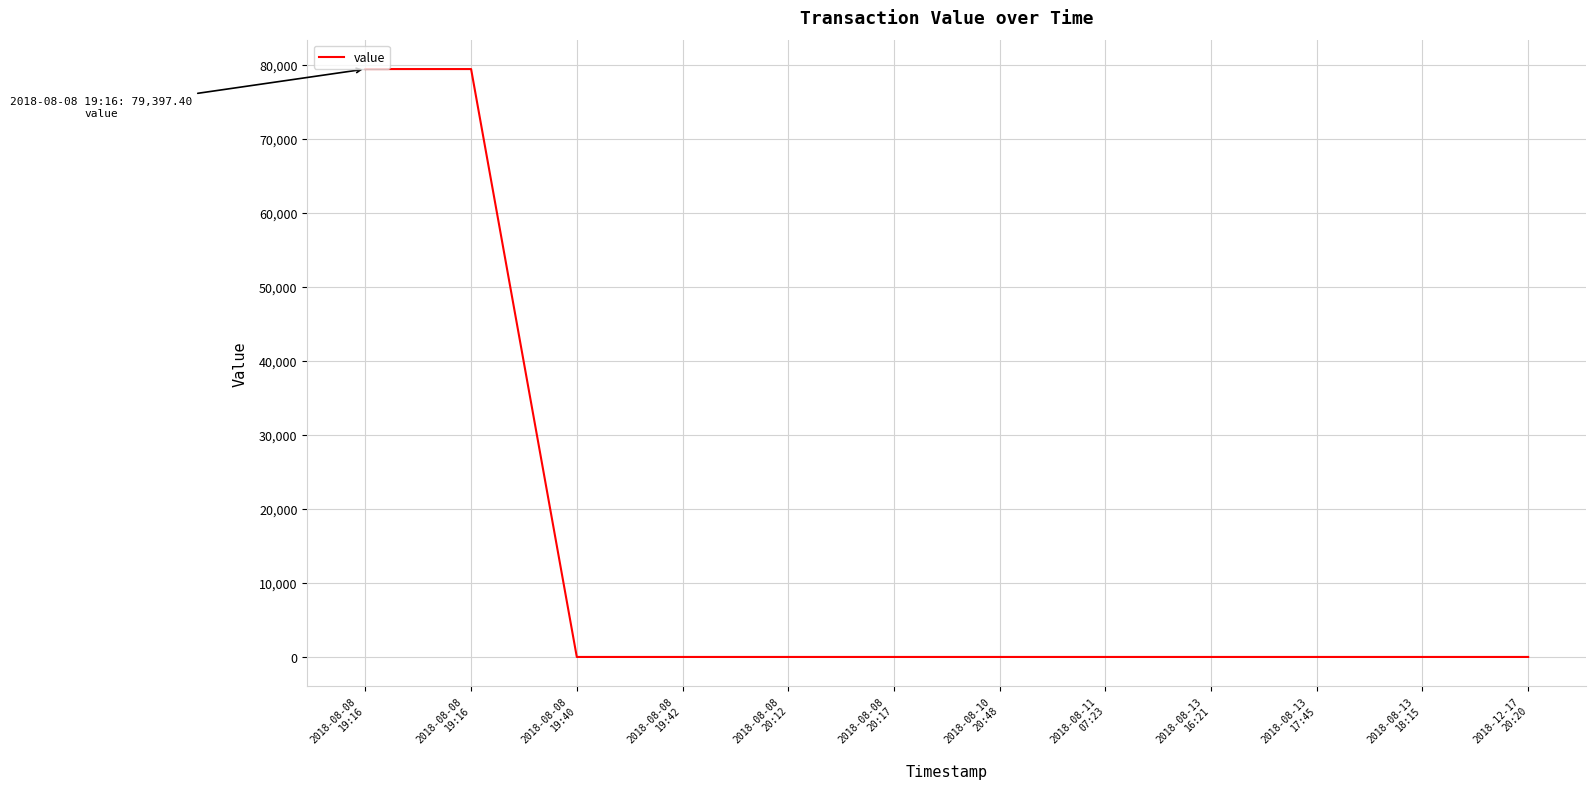

Which has a higher value, 2018-08-08
19:40 or 2018-08-13
16:21?

2018-08-08
19:40